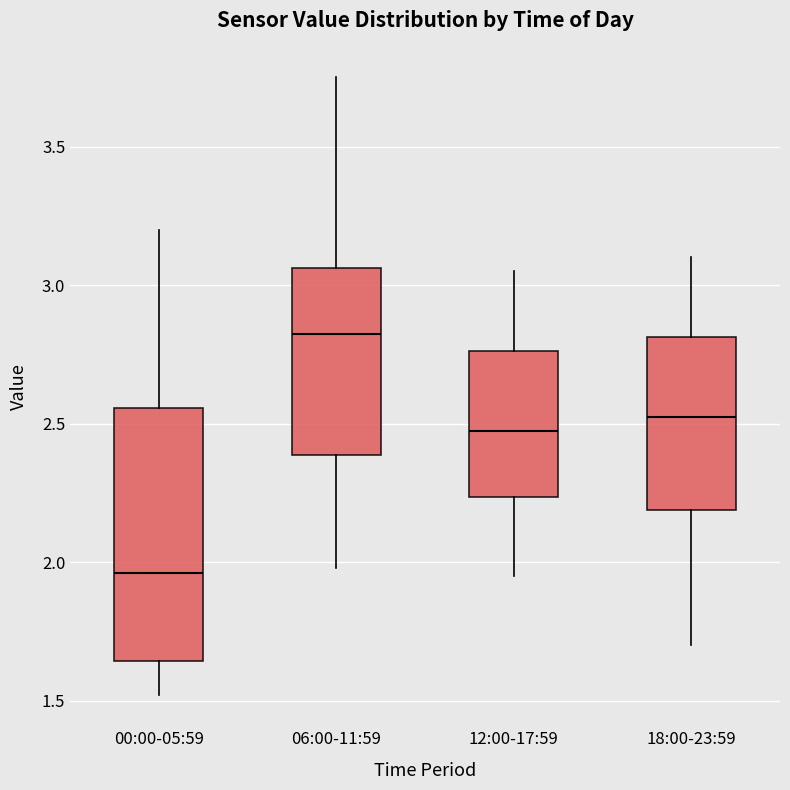

Reading left to right, read every box against the y-axis: the position of its median line, the range the box covers, and the ends of its whiskers. The values are not printed on the chart, so give them approximately, as read against the axis.

00:00-05:59: median 1.95, box 1.65 to 2.55, whiskers 1.50 to 3.20
06:00-11:59: median 2.85, box 2.40 to 3.05, whiskers 2.00 to 3.75
12:00-17:59: median 2.50, box 2.25 to 2.75, whiskers 1.95 to 3.05
18:00-23:59: median 2.55, box 2.20 to 2.80, whiskers 1.70 to 3.10